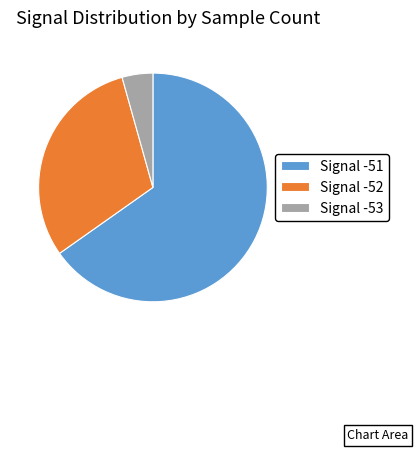

Approximately how many times larger is the value at Signal -51 compared to Signal -53?

15.0